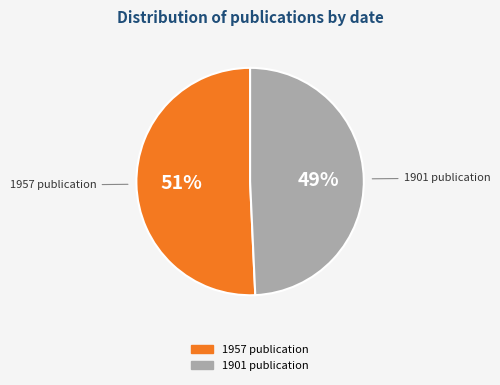

Is there any slice that represents more than half of the pie?

Yes